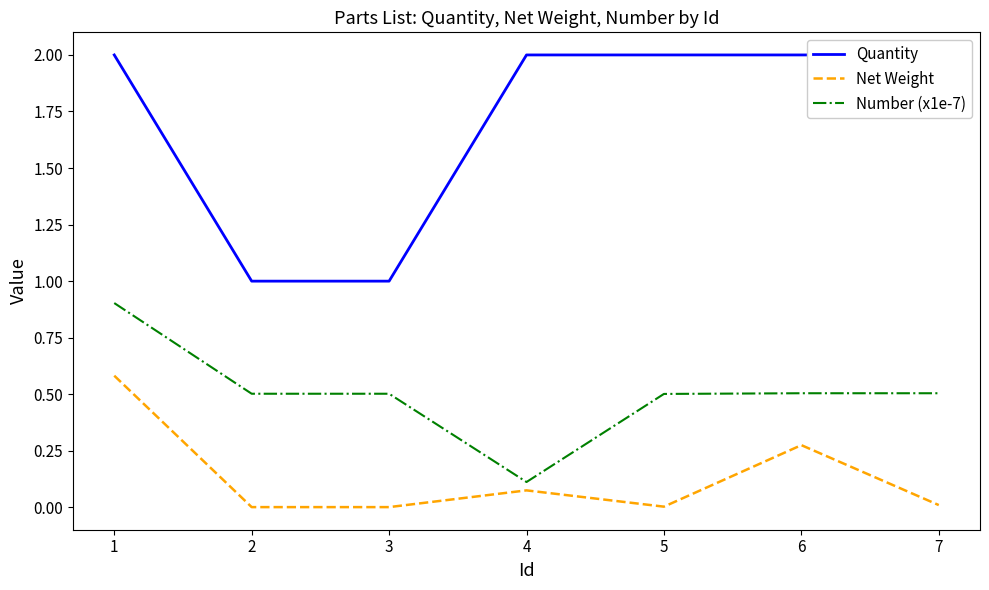

Reading left to right, extract all data points from this chart.

Quantity: 2.0	1.0	1.0	2.0	2.0	2.0	2.0
Net Weight: 0.6	0.0	0.0	0.1	0.0	0.3	0.0
Number (x1e-7): 0.9	0.5	0.5	0.1	0.5	0.5	0.5